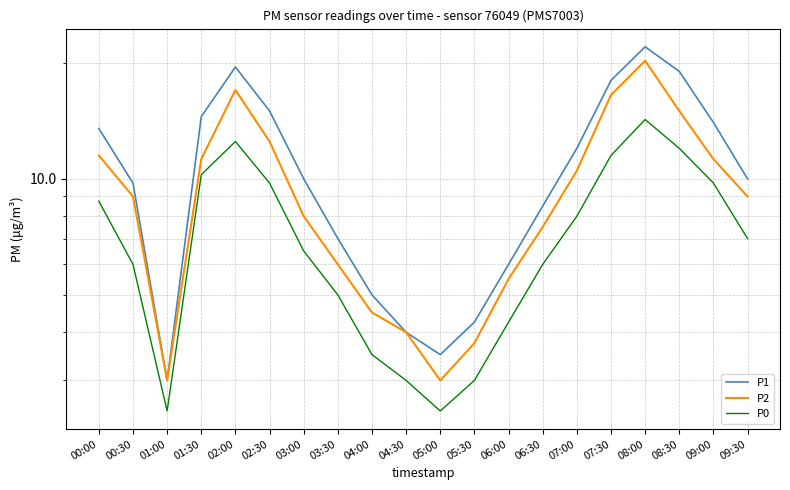

True or false: P0 has more than 1 points higher than both neighbors.

True